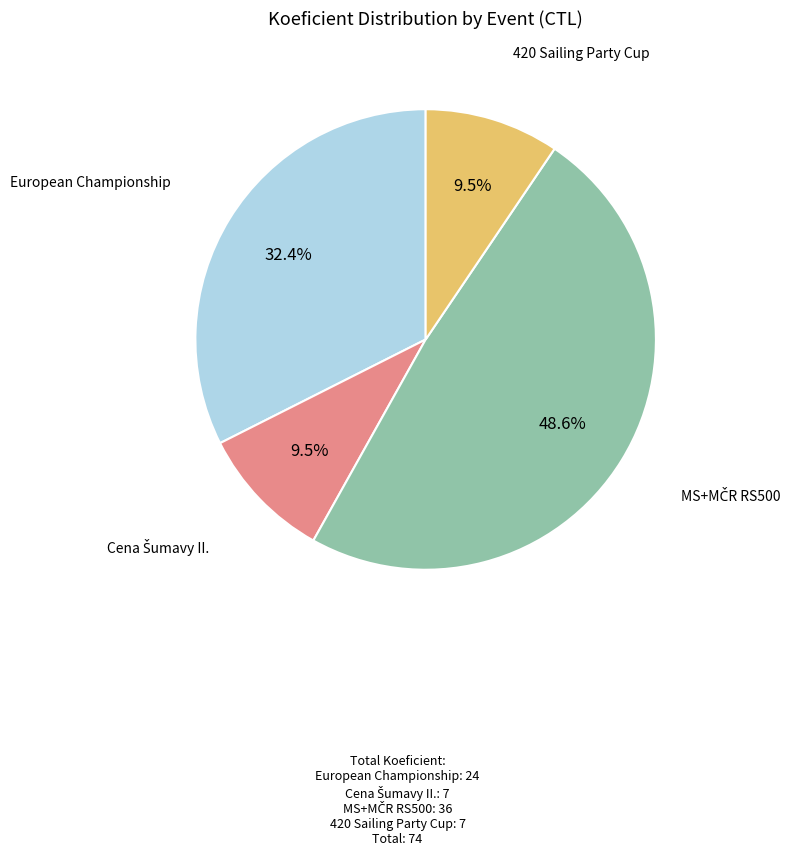

Is there any slice that represents more than half of the pie?

No